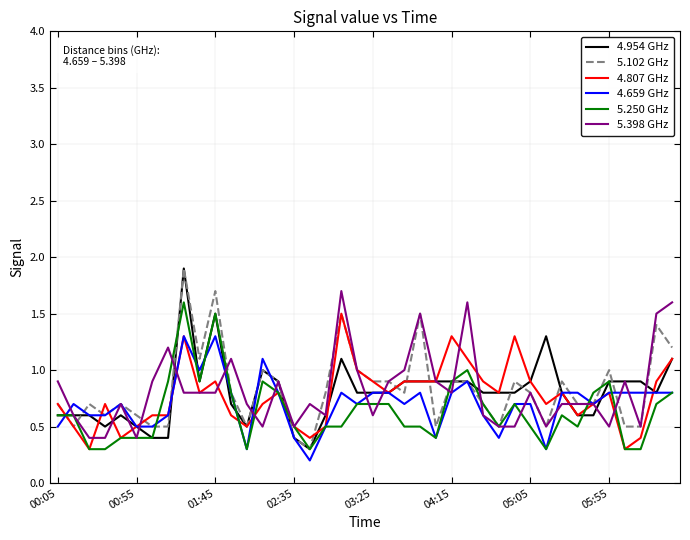

What are all the series names shown in the legend?

4.954 GHz, 5.102 GHz, 4.807 GHz, 4.659 GHz, 5.250 GHz, 5.398 GHz